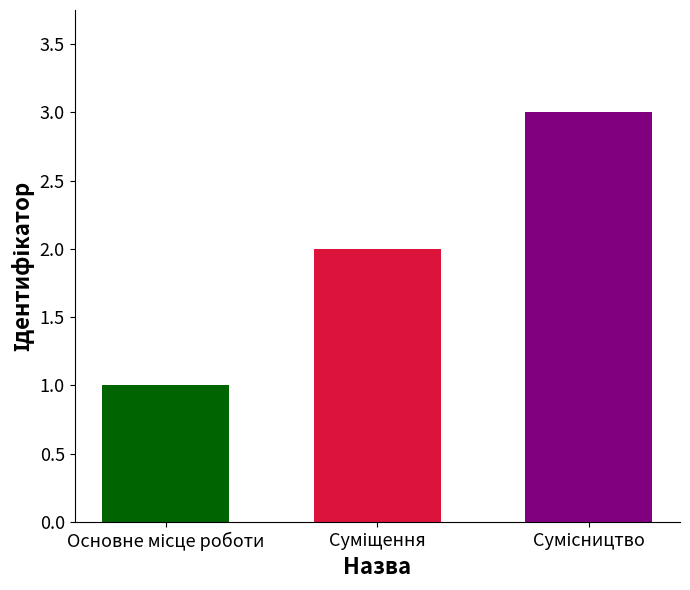

What is the greatest value displayed?

3